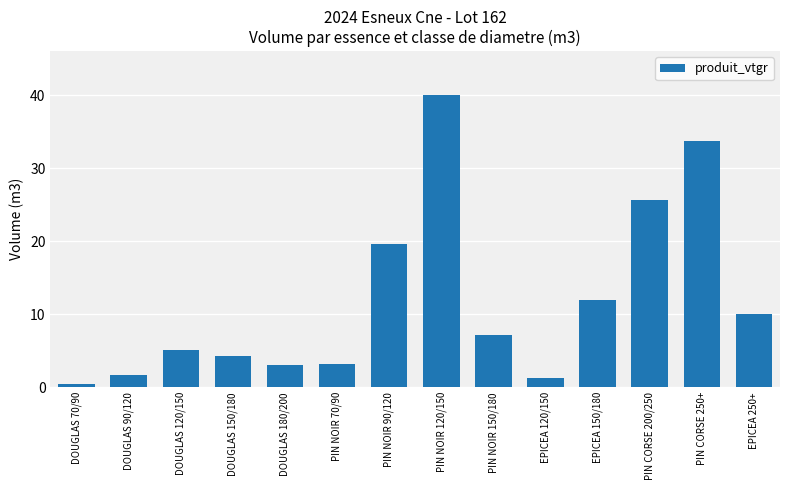

What is the ratio of the value at DOUGLAS 120/150 to the value at DOUGLAS 180/200?

1.7